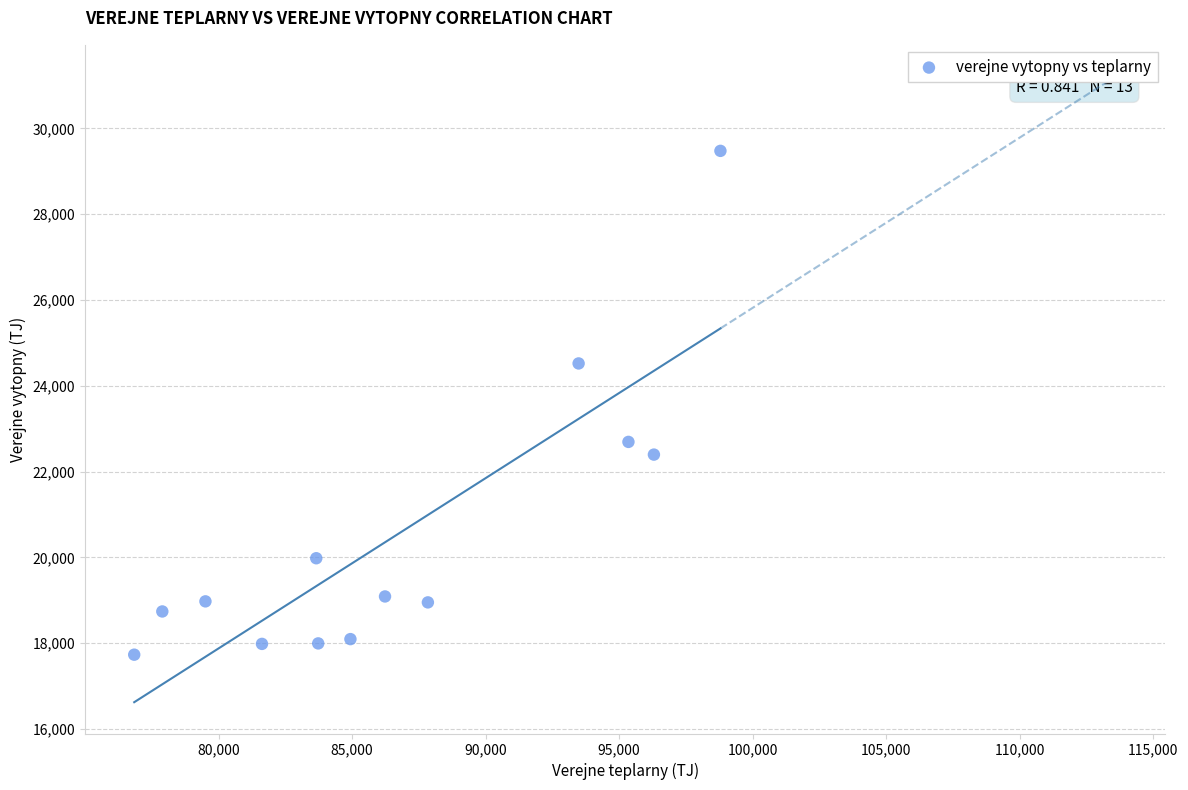

What is the range of Y values (max minus min)?

11744.0